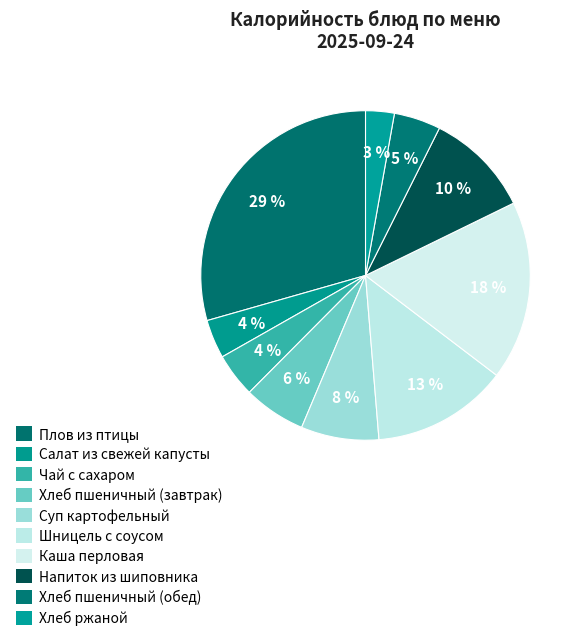

To the nearest percent, what portion does Плов из птицы represent?

29%